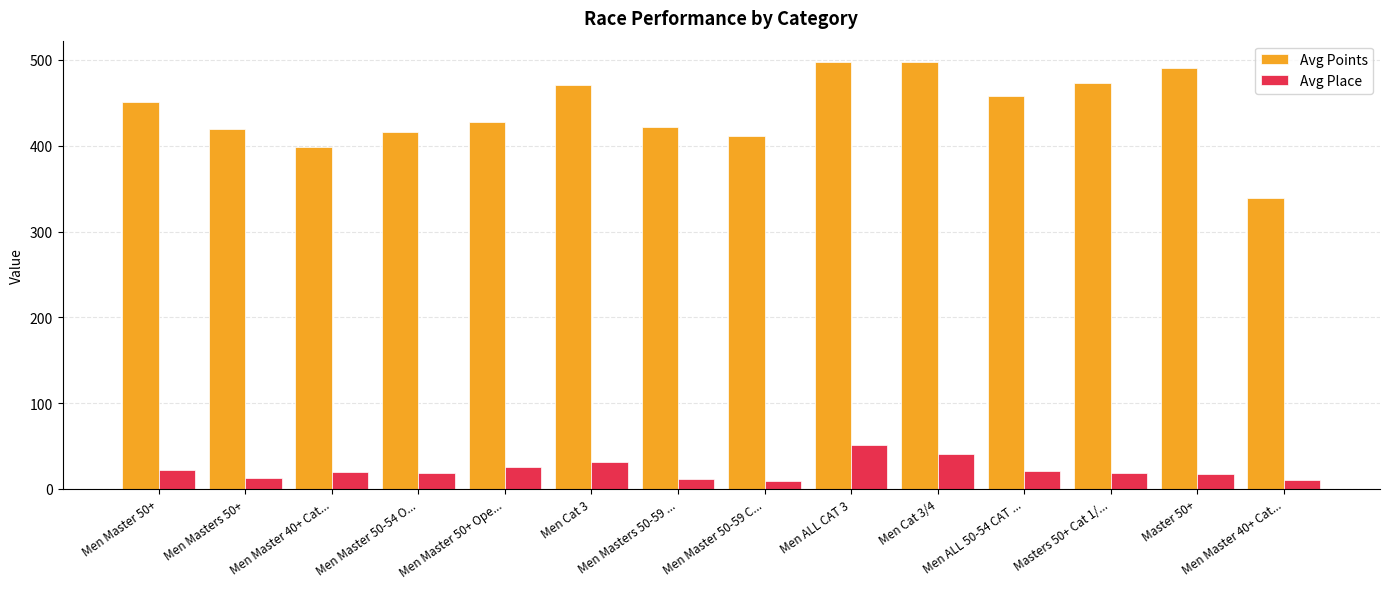

What is the sum of the Avg Place values at Men Master 40+ Cat... and Men Master 50+?

41.0